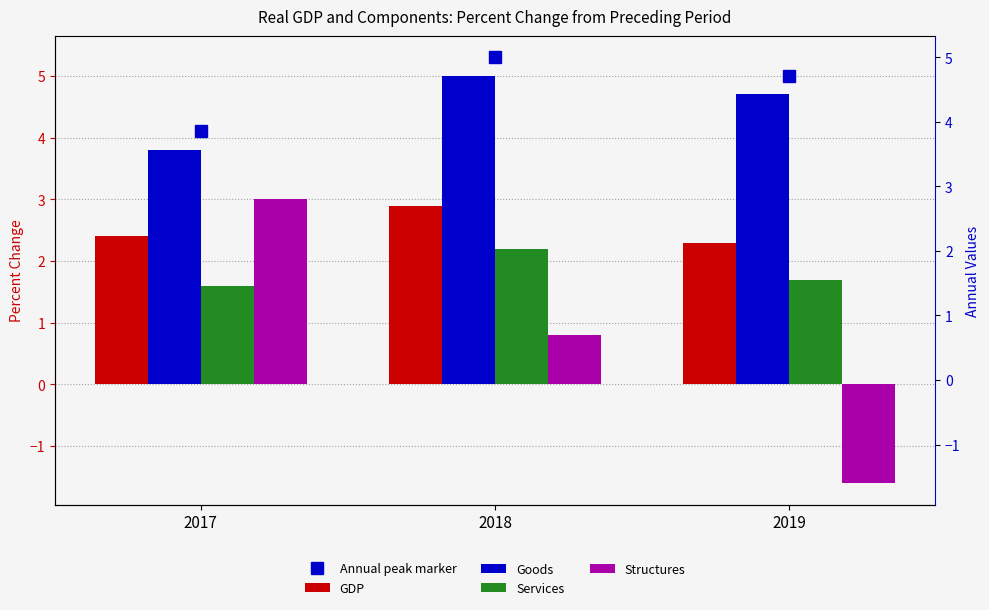

How many groups of bars are there?

3